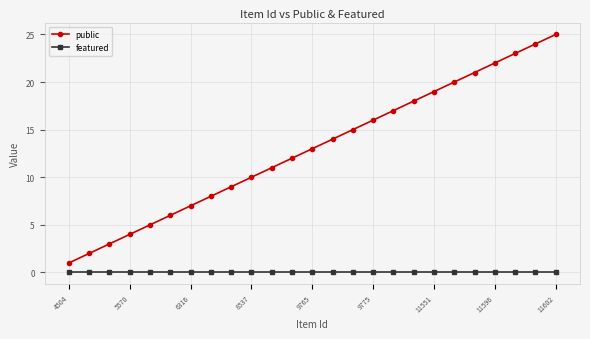

What is the difference between the maximum and second lowest values in the public series?

23